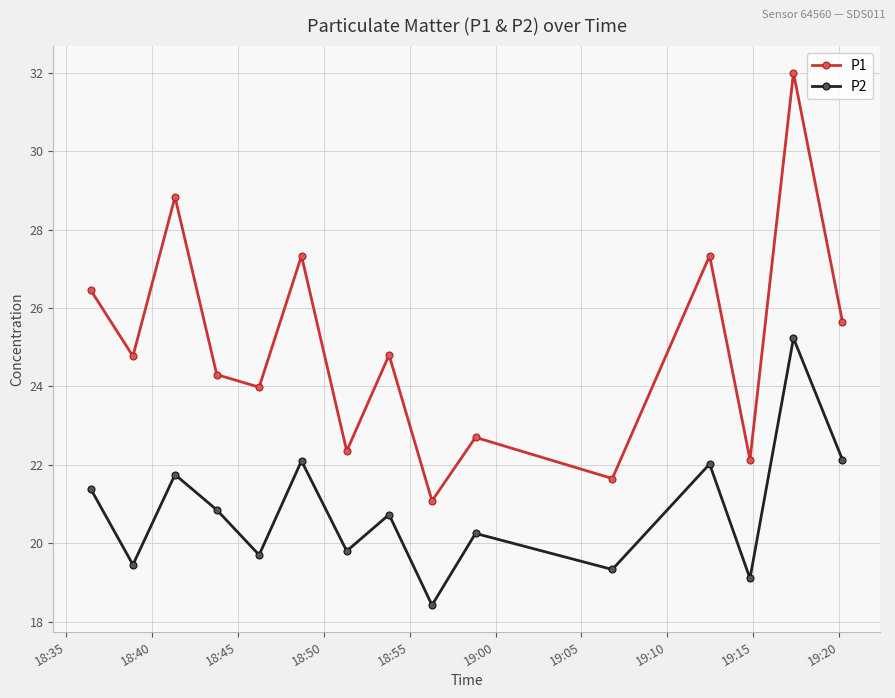

In P2, how many points are lower than both neighbors (excluding endpoints)?

6